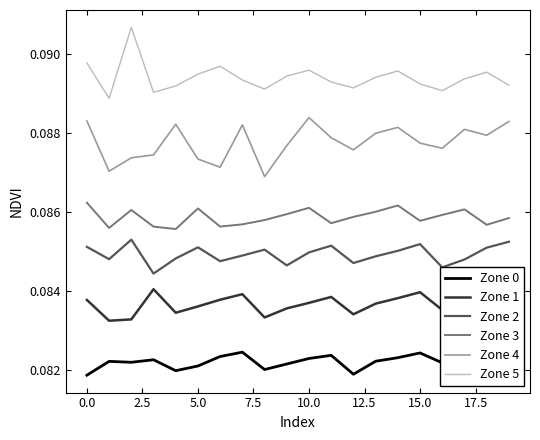

True or false: Zone 4 and Zone 1 intersect in this chart.

False